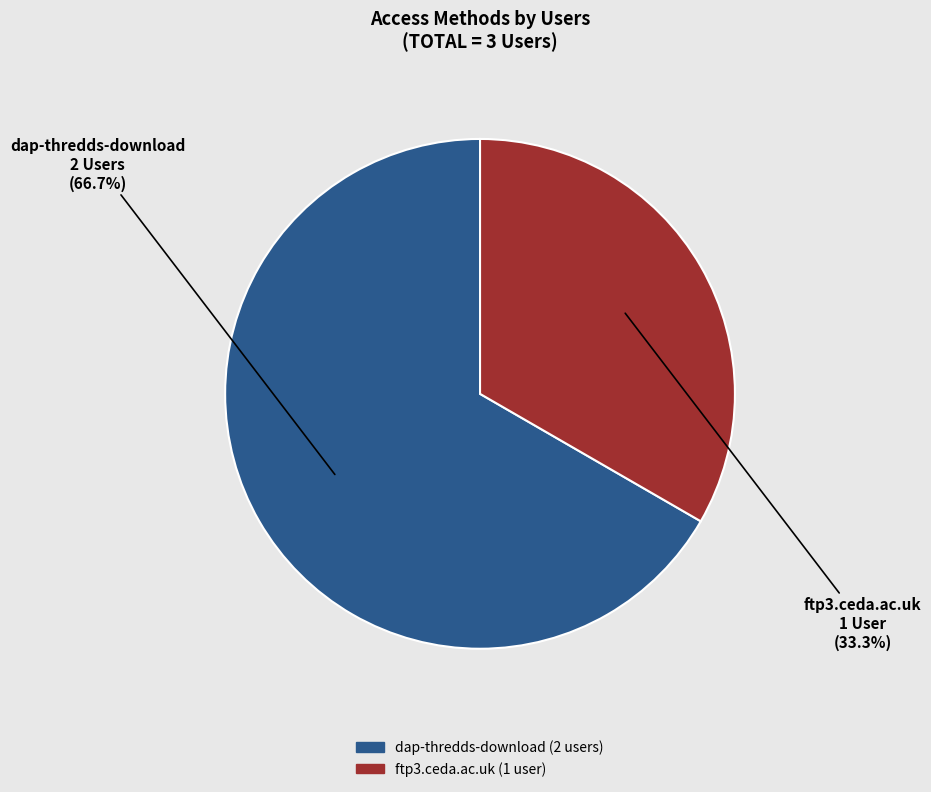

Which slice represents more than half of the pie?

dap-thredds-download